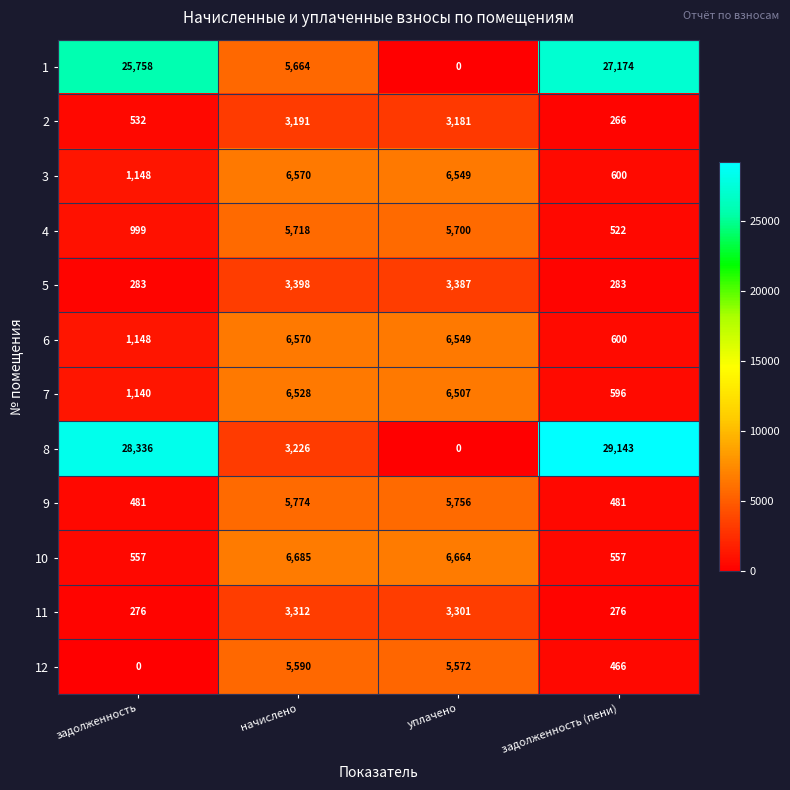

At which label does 4 first exceed 5700?

начислено